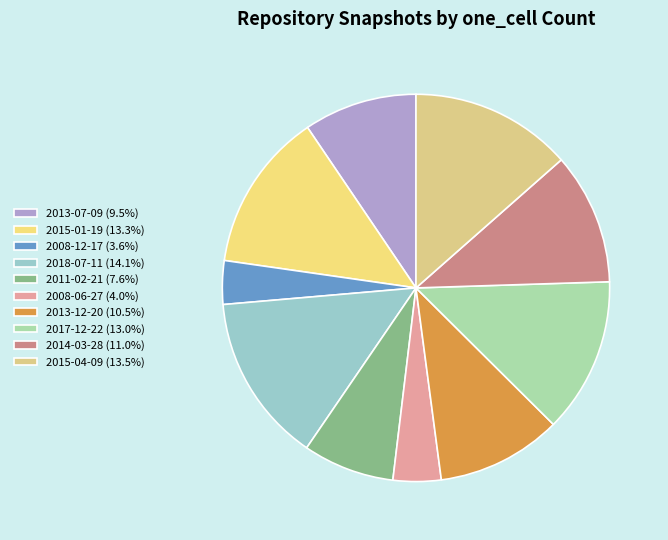

Count the number of slices in the pie.

10